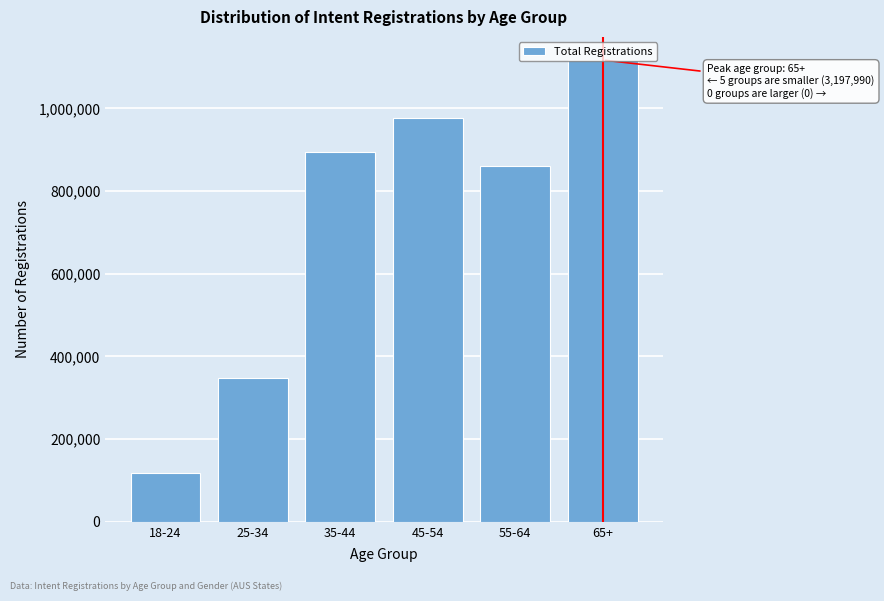

Approximately how many times larger is the value at 25-34 compared to 45-54?

0.4